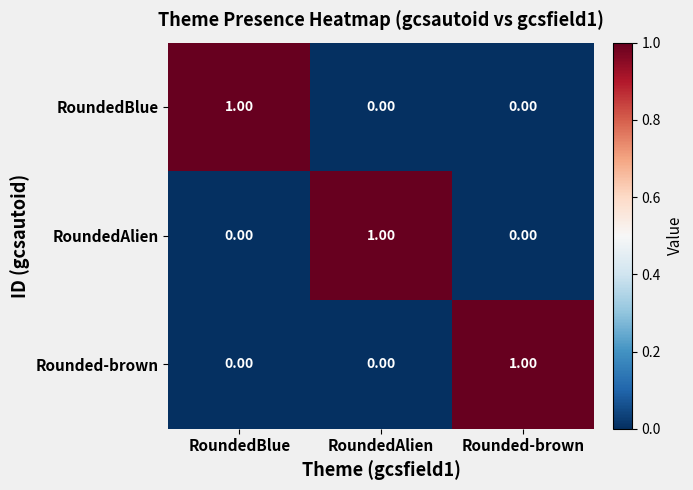

Is the value of Rounded-brown at Rounded-brown greater than the value of RoundedBlue at Rounded-brown?

Yes